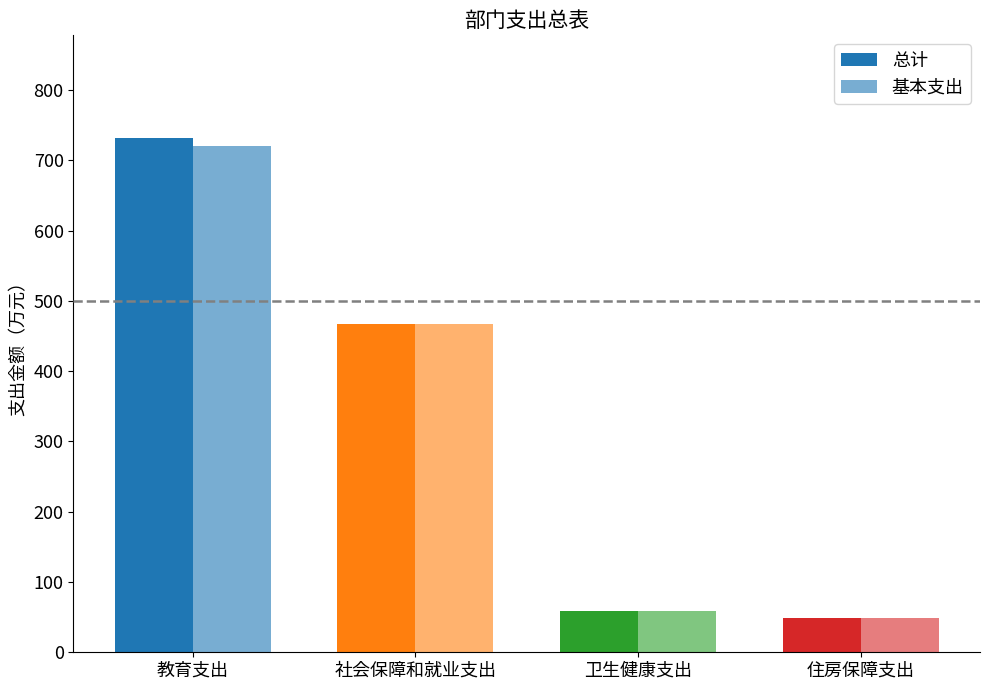

At which label is 基本支出 closest to 384?

社会保障和就业支出